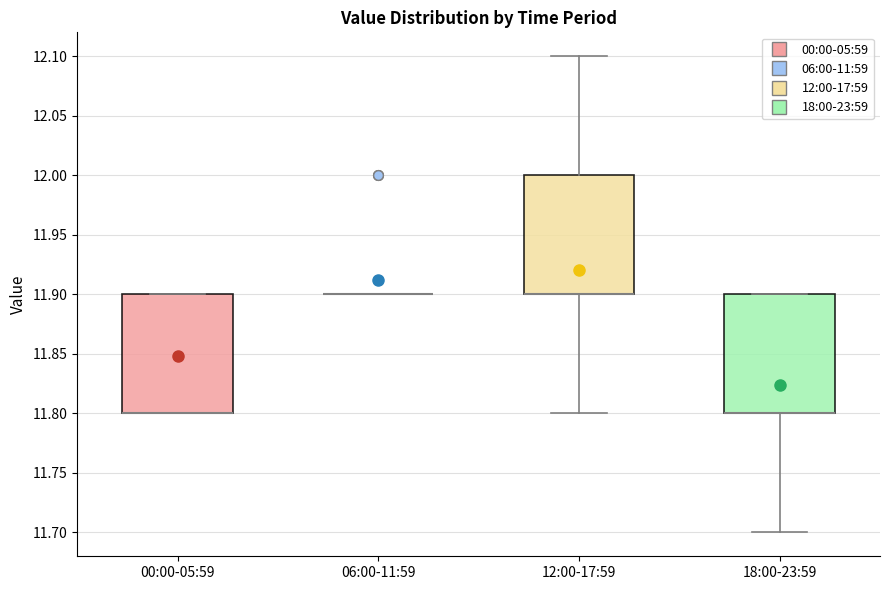

Where is the upper edge of the box for 18:00-23:59 on the y-axis? The values are not printed on the chart, so give them approximately, as read against the axis.

11.9